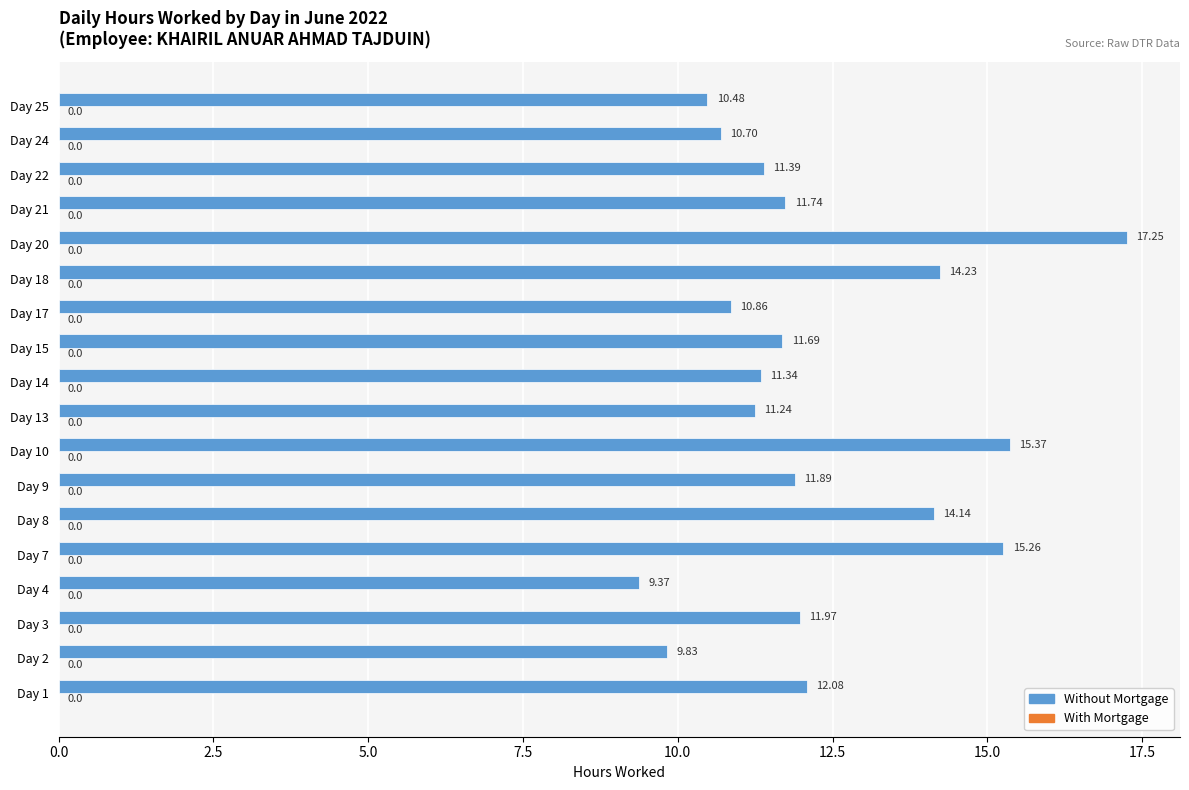

Rank the categories by value from lowest to highest.

Day 4, Day 2, Day 25, Day 24, Day 17, Day 13, Day 14, Day 22, Day 15, Day 21, Day 9, Day 3, Day 1, Day 8, Day 18, Day 7, Day 10, Day 20